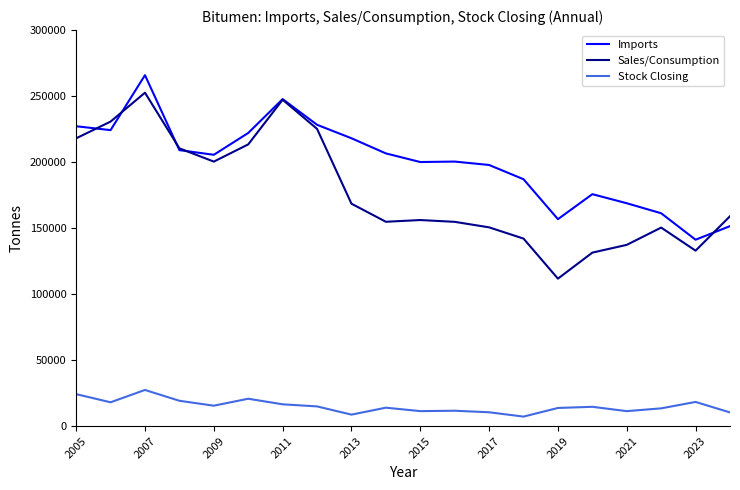

Which series has the largest total across all categories?

Imports